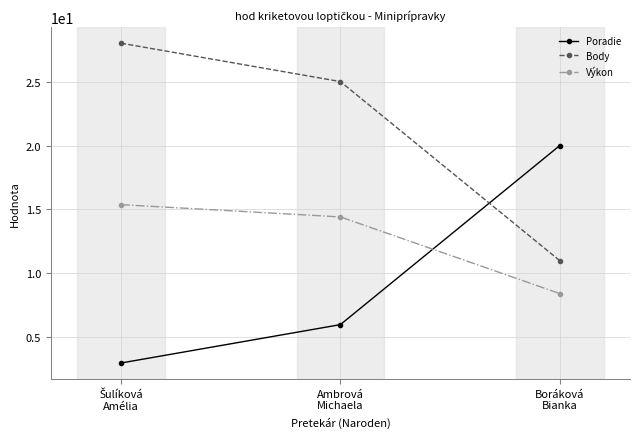

What is the sum of all Poradie values?

29.0